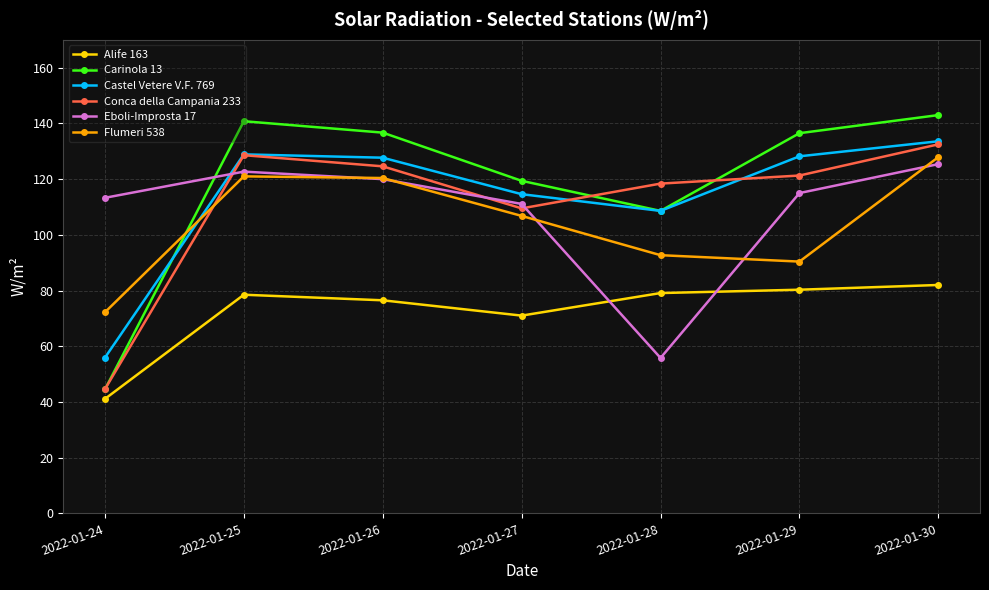

What is the greatest value displayed?

143.0